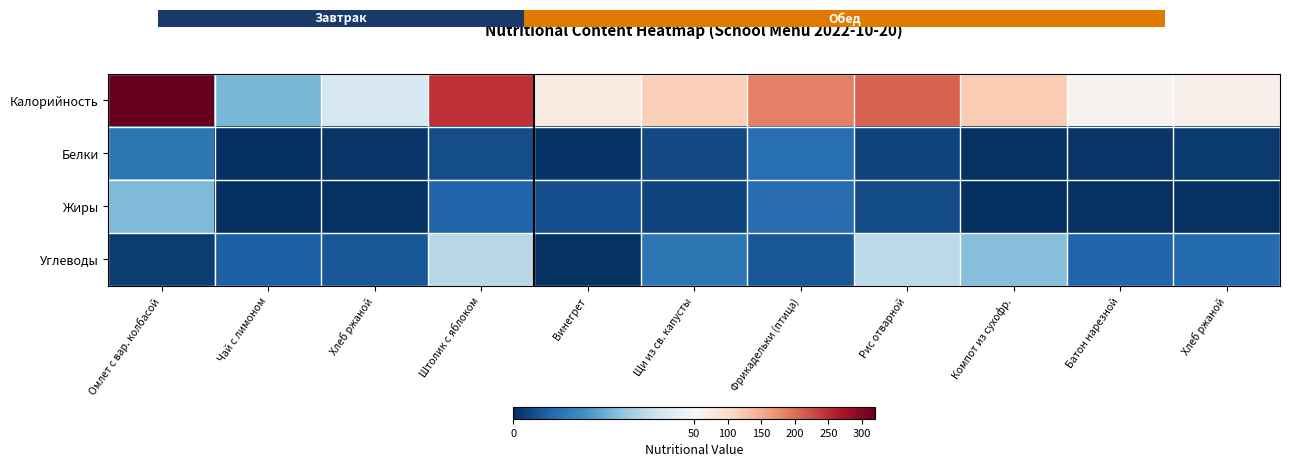

What is the difference between the second highest and minimum values in the Углеводы series?

35.6